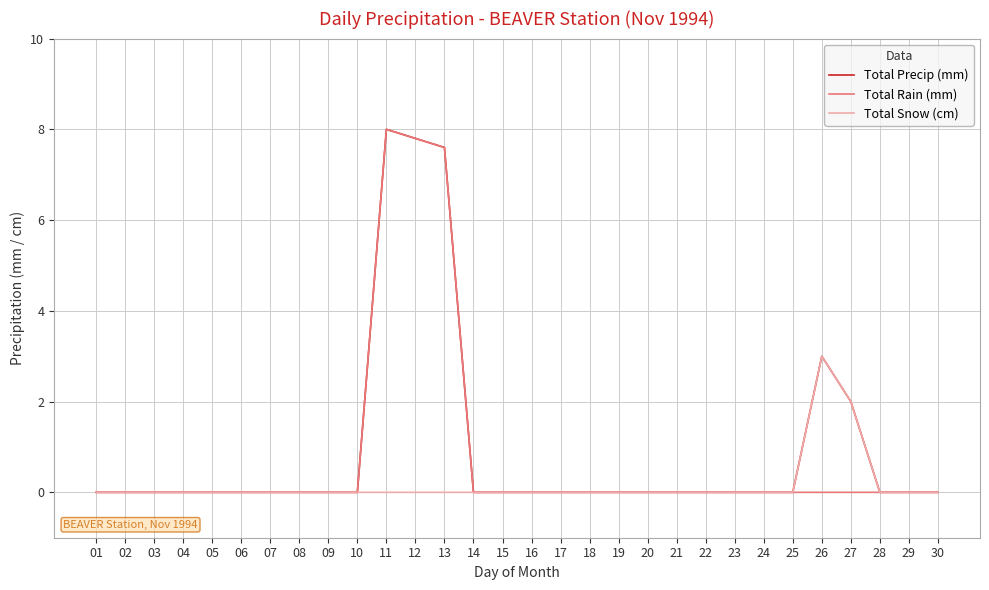

Reading left to right, extract all data points from this chart.

Total Precip (mm): 01=0.0	02=0.0	03=0.0	04=0.0	05=0.0	06=0.0	07=0.0	08=0.0	09=0.0	10=0.0	11=8.0	12=7.8	13=7.6	14=0.0	15=0.0	16=0.0	17=0.0	18=0.0	19=0.0	20=0.0	21=0.0	22=0.0	23=0.0	24=0.0	25=0.0	26=3.0	27=2.0	28=0.0	29=0.0	30=0.0
Total Rain (mm): 01=0.0	02=0.0	03=0.0	04=0.0	05=0.0	06=0.0	07=0.0	08=0.0	09=0.0	10=0.0	11=8.0	12=7.8	13=7.6	14=0.0	15=0.0	16=0.0	17=0.0	18=0.0	19=0.0	20=0.0	21=0.0	22=0.0	23=0.0	24=0.0	25=0.0	26=0.0	27=0.0	28=0.0	29=0.0	30=0.0
Total Snow (cm): 01=0.0	02=0.0	03=0.0	04=0.0	05=0.0	06=0.0	07=0.0	08=0.0	09=0.0	10=0.0	11=0.0	12=0.0	13=0.0	14=0.0	15=0.0	16=0.0	17=0.0	18=0.0	19=0.0	20=0.0	21=0.0	22=0.0	23=0.0	24=0.0	25=0.0	26=3.0	27=2.0	28=0.0	29=0.0	30=0.0